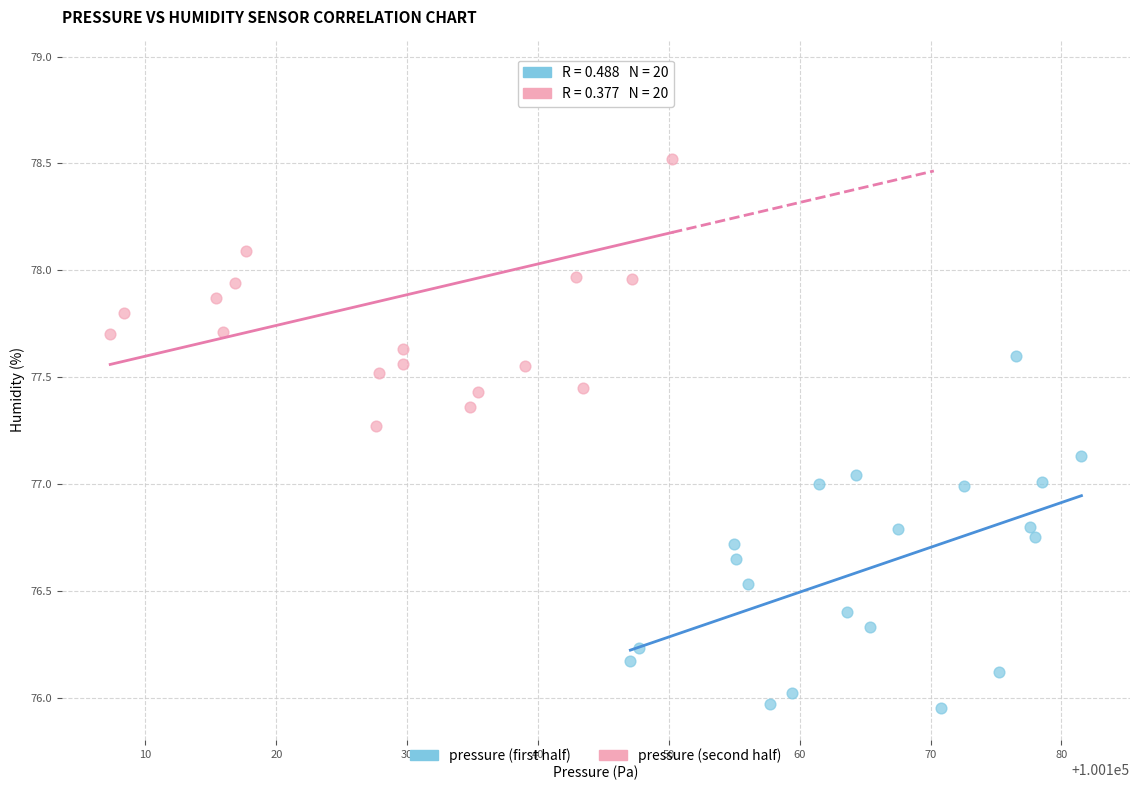

What are all the series names shown in the legend?

pressure (first half), pressure (second half)